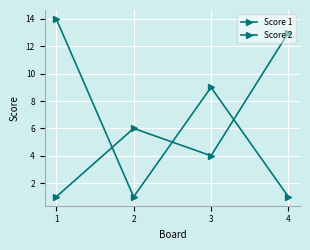

How many values in the Score 1 series are below 6?

2